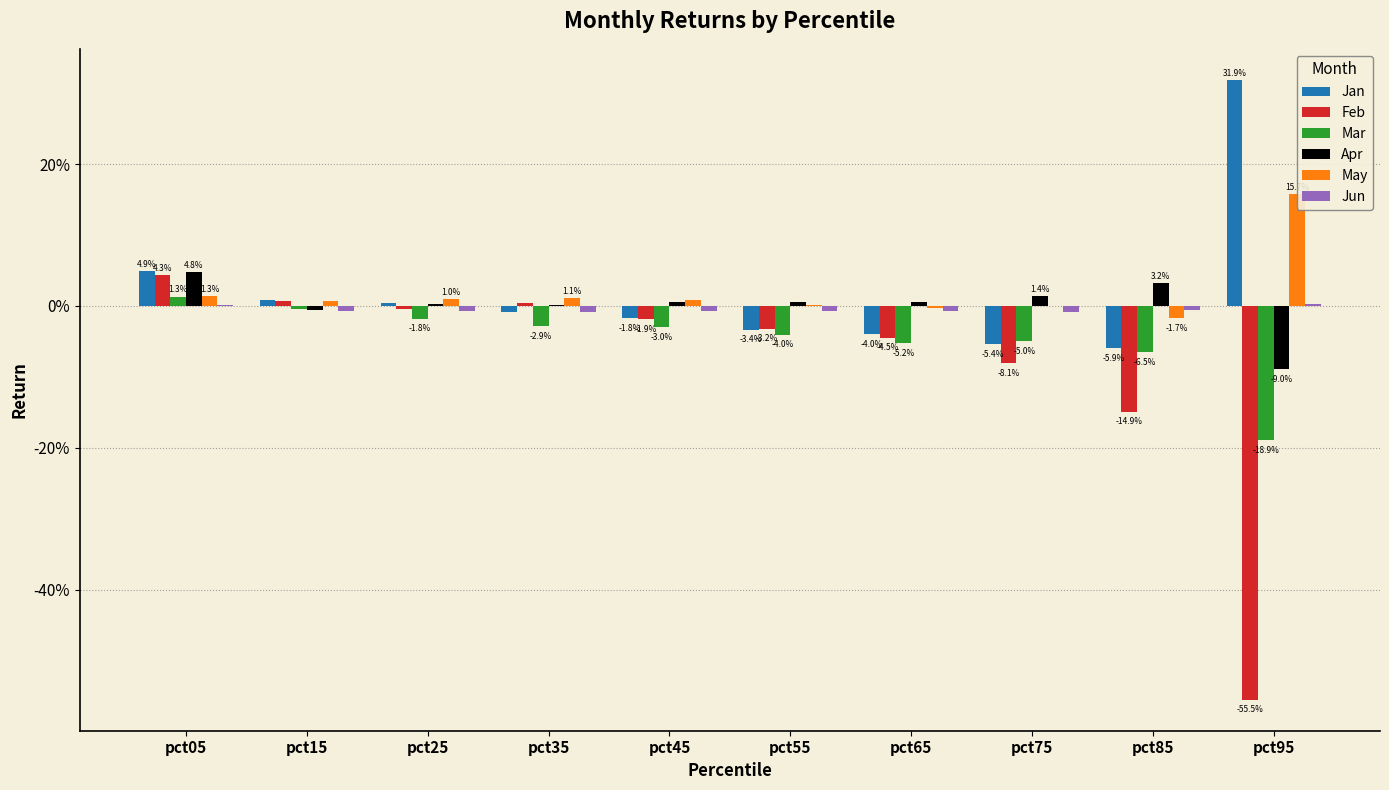

What is the sum of the Jan values at pct95 and pct75?

0.3